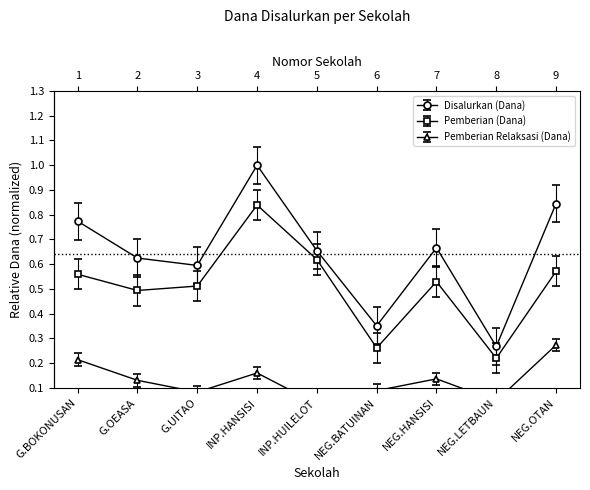

List the labels in order of Pemberian (Dana) value, largest first.

INP.HANSISI, INP.HUILELOT, NEG.OTAN, G.BOKONUSAN, NEG.HANSISI, G.UITAO, G.OEASA, NEG.BATUINAN, NEG.LETBAUN